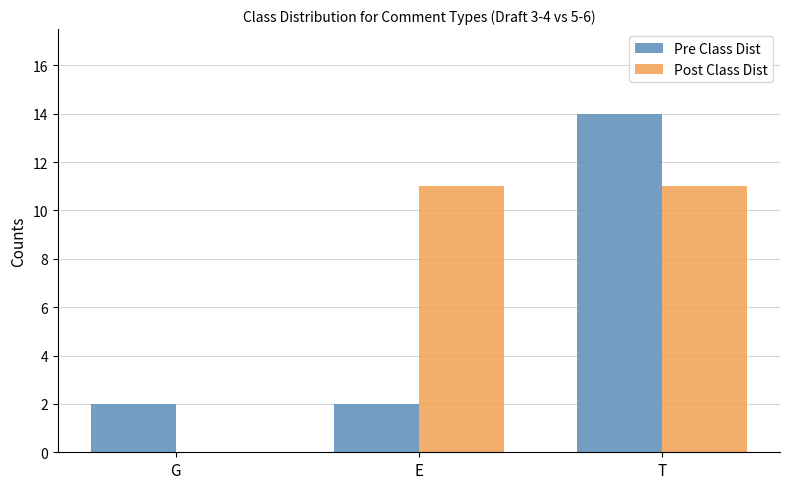

How many positive values does the Post Class Dist series have?

2